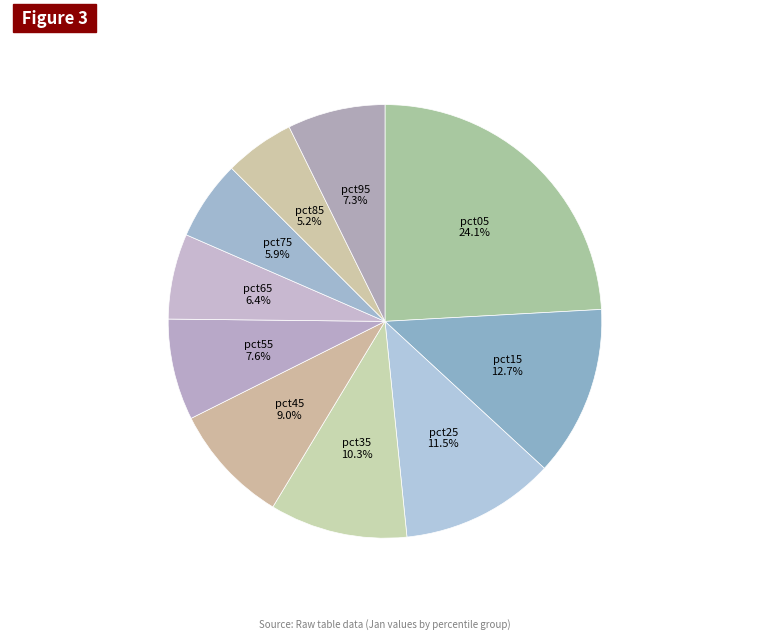

Count the number of slices in the pie.

10